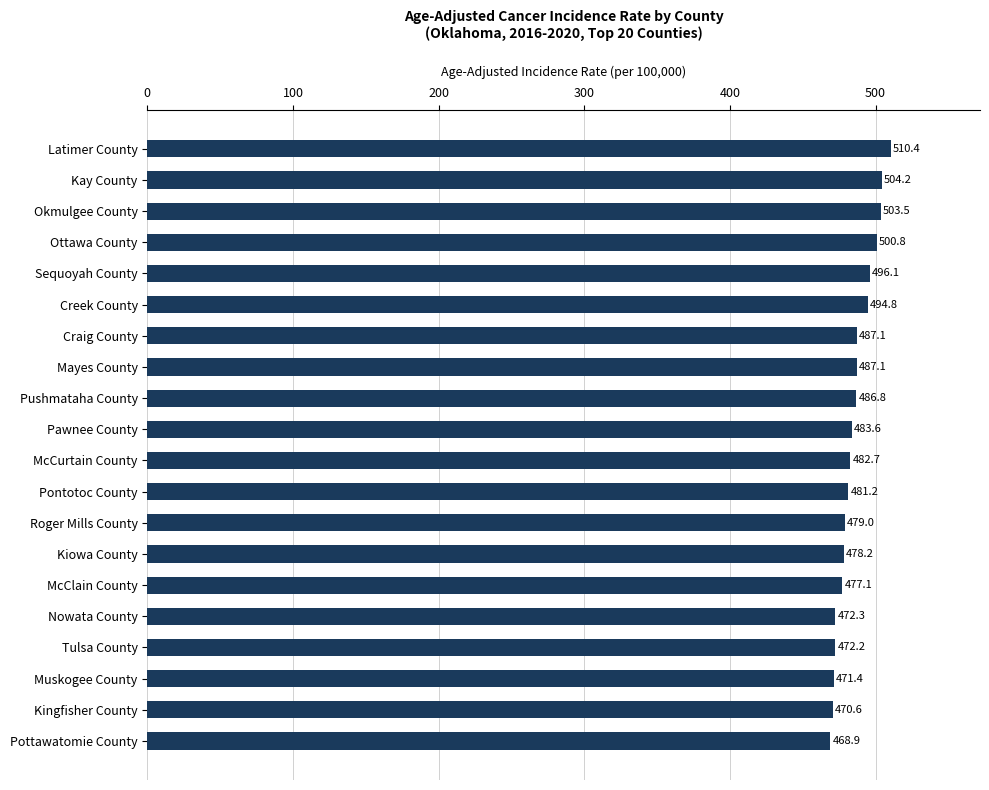

How many bars are there in total?

20